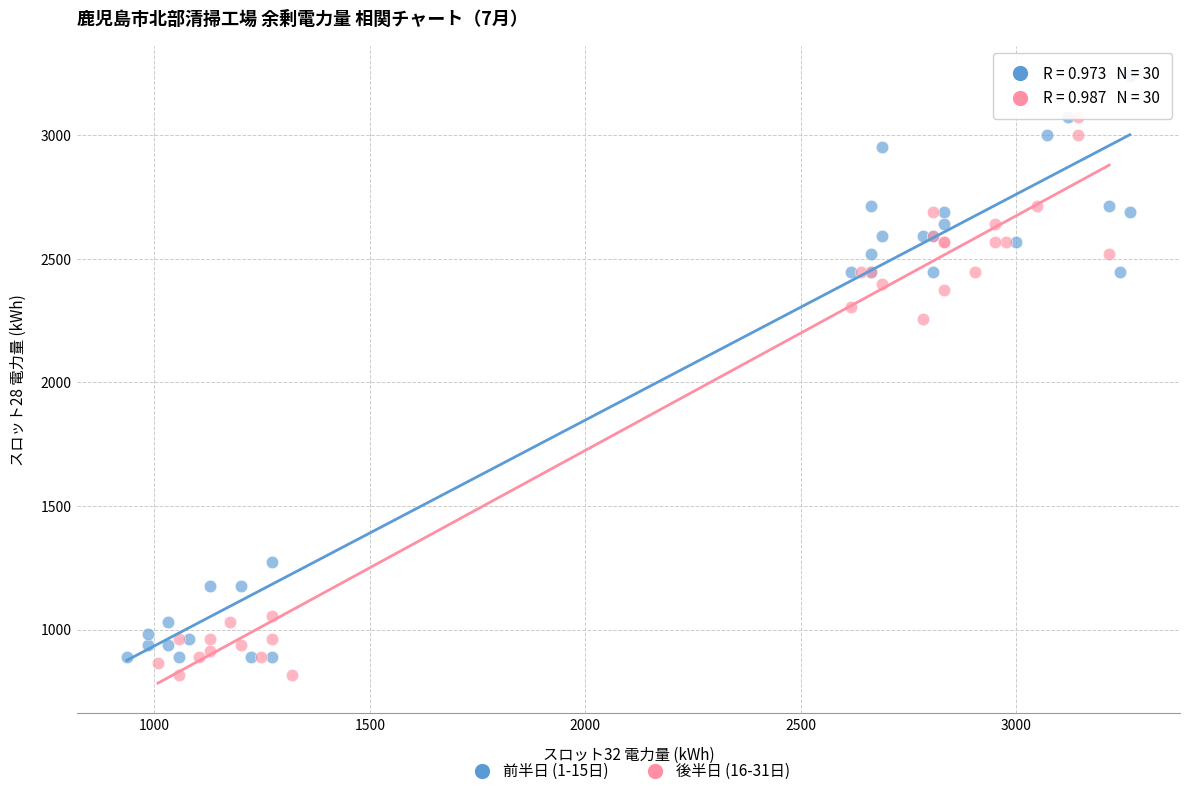

What are all the series names shown in the legend?

前半日 (1-15日), 後半日 (16-31日)